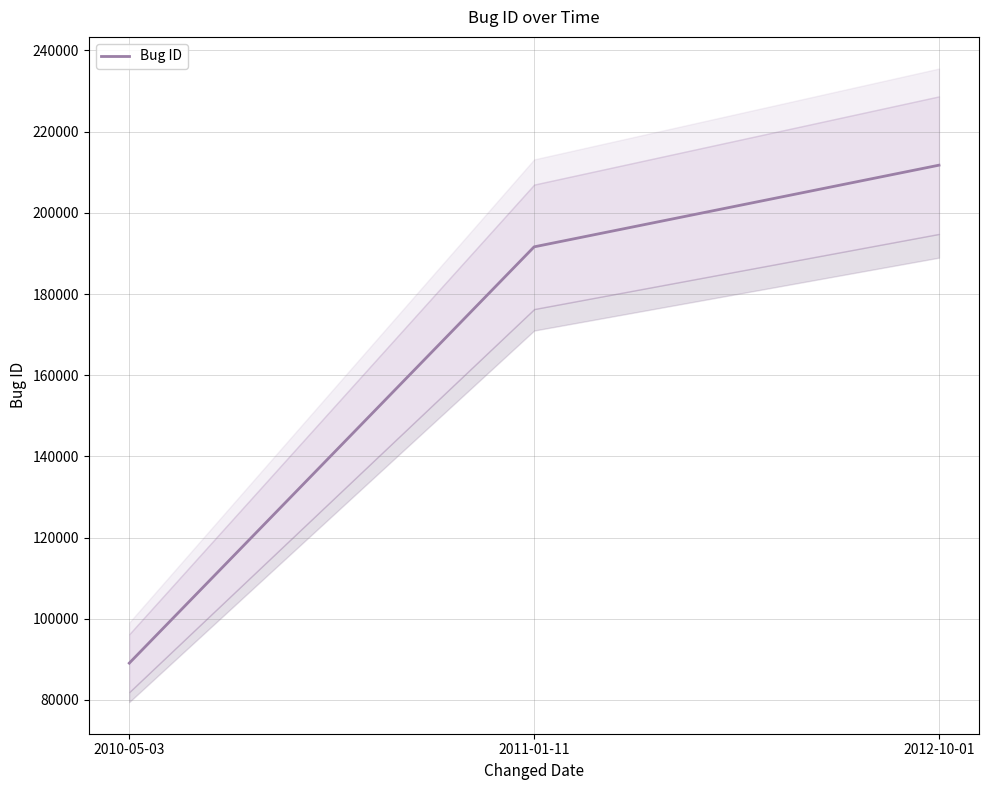

What is the ratio of the value at 2012-10-01 to the value at 2010-05-03?

2.4